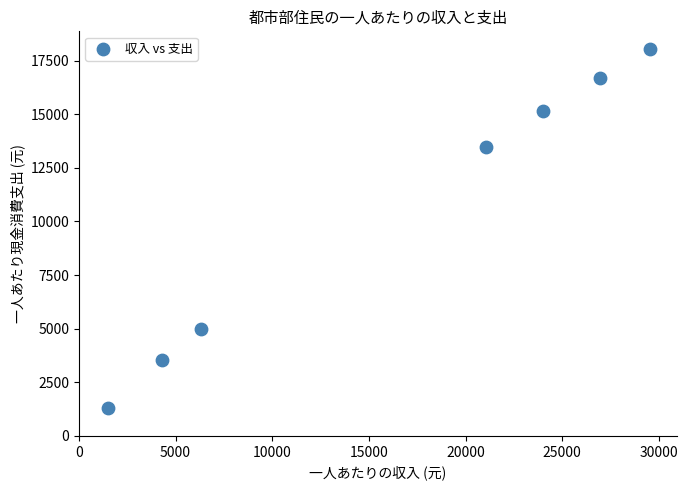

What Y value in the scatter plot is closest to 9650?

13471.5